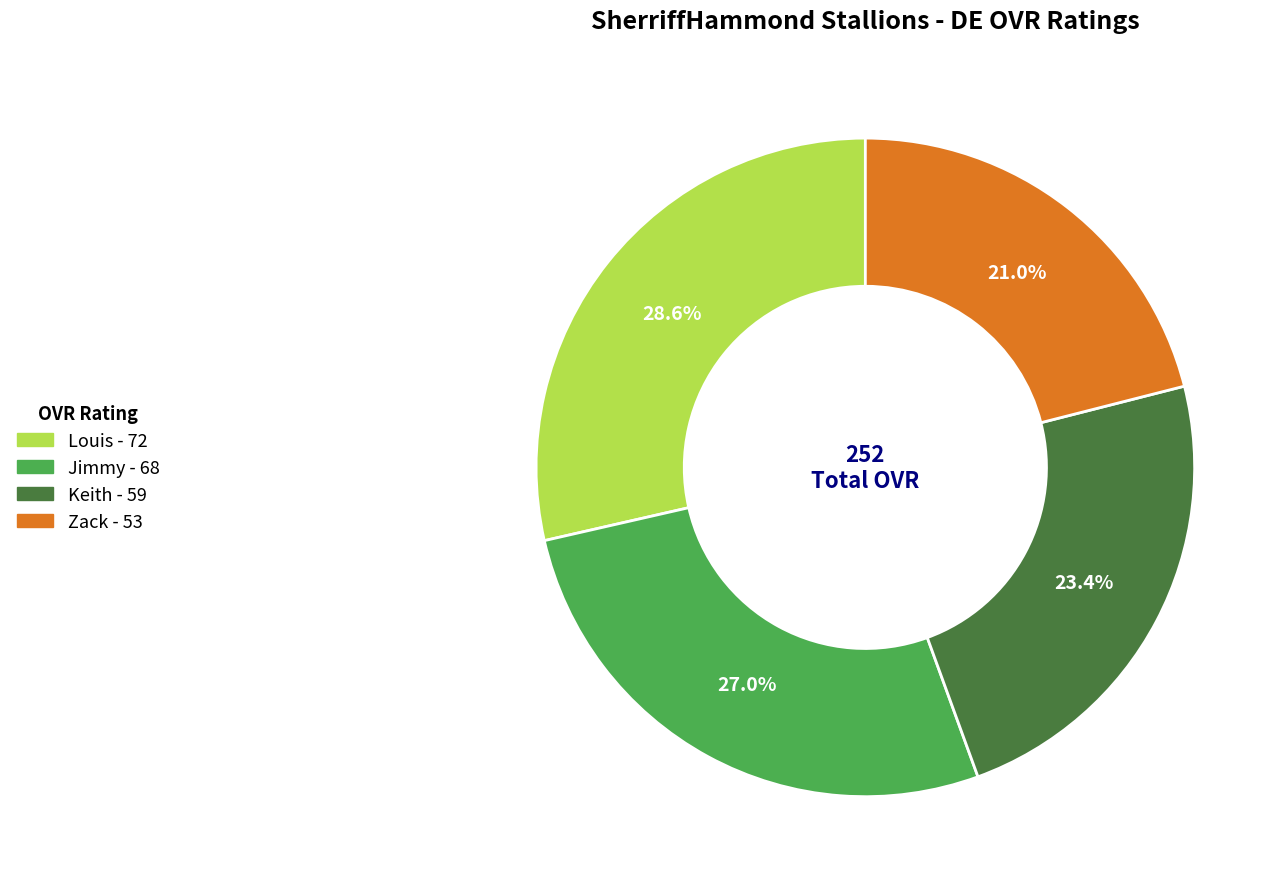

How many segments does this pie chart have?

4